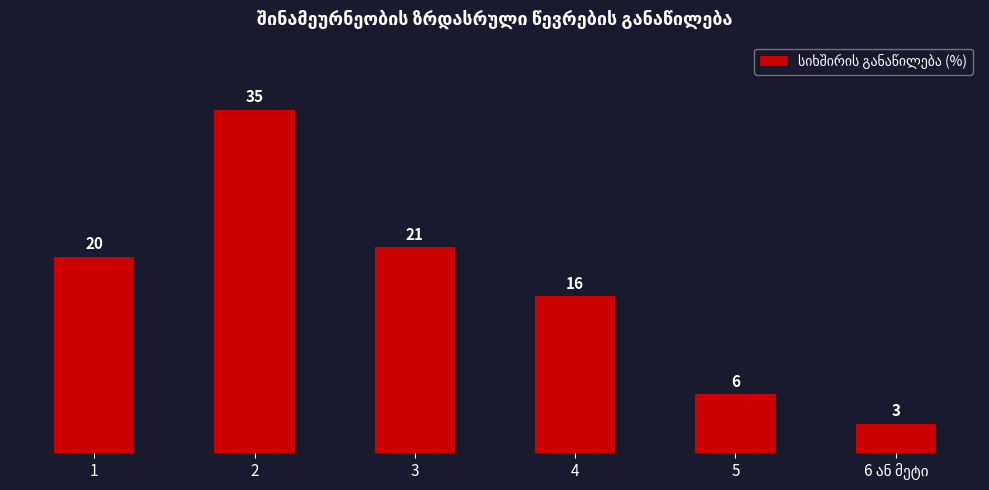

What value does the data have at 5?

6